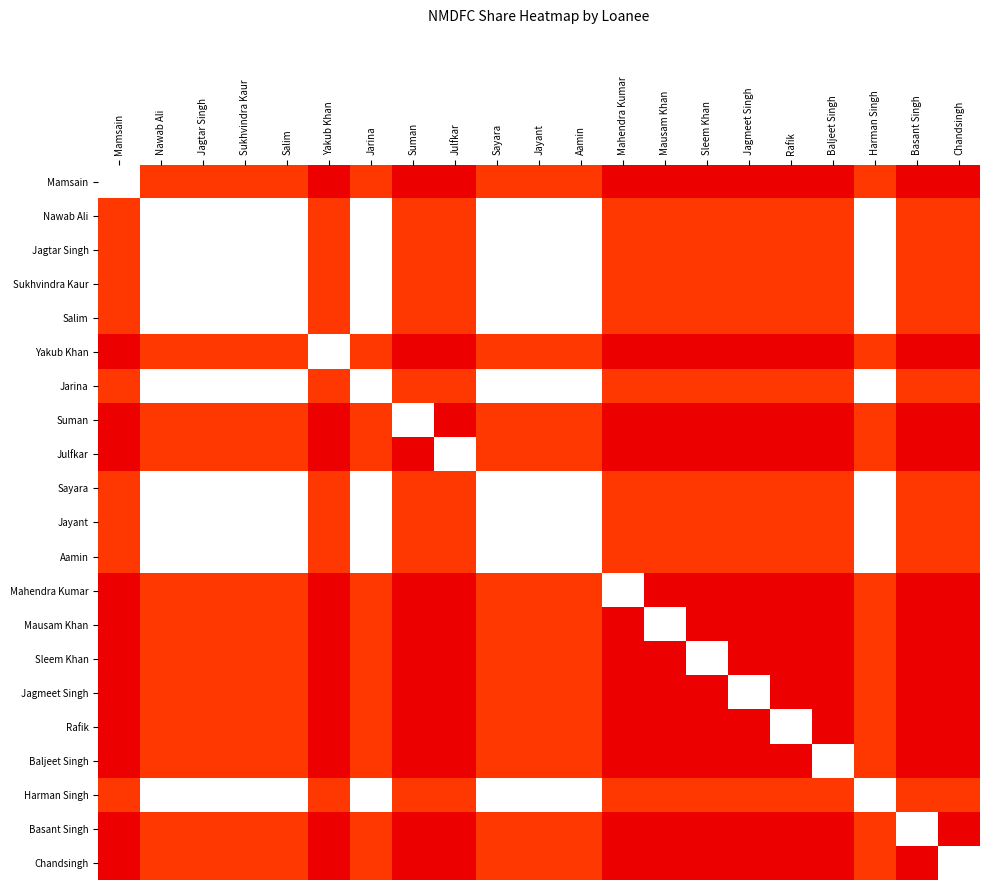

Reading left to right, extract all data points from this chart.

Mamsain: Mamsain=1.0	Nawab Ali=0.5	Jagtar Singh=0.5	Sukhvindra Kaur=0.5	Salim=0.5	Yakub Khan=0.2	Jarina=0.5	Suman=0.2	Julfkar=0.2	Sayara=0.5	Jayant=0.5	Aamin=0.5	Mahendra Kumar=0.2	Mausam Khan=0.2	Sleem Khan=0.2	Jagmeet Singh=0.2	Rafik=0.2	Baljeet Singh=0.2	Harman Singh=0.5	Basant Singh=0.2	Chandsingh=0.2
Nawab Ali: Mamsain=0.5	Nawab Ali=1.0	Jagtar Singh=1.0	Sukhvindra Kaur=1.0	Salim=1.0	Yakub Khan=0.5	Jarina=1.0	Suman=0.5	Julfkar=0.5	Sayara=1.0	Jayant=1.0	Aamin=1.0	Mahendra Kumar=0.5	Mausam Khan=0.5	Sleem Khan=0.5	Jagmeet Singh=0.5	Rafik=0.5	Baljeet Singh=0.5	Harman Singh=1.0	Basant Singh=0.5	Chandsingh=0.5
Jagtar Singh: Mamsain=0.5	Nawab Ali=1.0	Jagtar Singh=1.0	Sukhvindra Kaur=1.0	Salim=1.0	Yakub Khan=0.5	Jarina=1.0	Suman=0.5	Julfkar=0.5	Sayara=1.0	Jayant=1.0	Aamin=1.0	Mahendra Kumar=0.5	Mausam Khan=0.5	Sleem Khan=0.5	Jagmeet Singh=0.5	Rafik=0.5	Baljeet Singh=0.5	Harman Singh=1.0	Basant Singh=0.5	Chandsingh=0.5
Sukhvindra Kaur: Mamsain=0.5	Nawab Ali=1.0	Jagtar Singh=1.0	Sukhvindra Kaur=1.0	Salim=1.0	Yakub Khan=0.5	Jarina=1.0	Suman=0.5	Julfkar=0.5	Sayara=1.0	Jayant=1.0	Aamin=1.0	Mahendra Kumar=0.5	Mausam Khan=0.5	Sleem Khan=0.5	Jagmeet Singh=0.5	Rafik=0.5	Baljeet Singh=0.5	Harman Singh=1.0	Basant Singh=0.5	Chandsingh=0.5
Salim: Mamsain=0.5	Nawab Ali=1.0	Jagtar Singh=1.0	Sukhvindra Kaur=1.0	Salim=1.0	Yakub Khan=0.5	Jarina=1.0	Suman=0.5	Julfkar=0.5	Sayara=1.0	Jayant=1.0	Aamin=1.0	Mahendra Kumar=0.5	Mausam Khan=0.5	Sleem Khan=0.5	Jagmeet Singh=0.5	Rafik=0.5	Baljeet Singh=0.5	Harman Singh=1.0	Basant Singh=0.5	Chandsingh=0.5
Yakub Khan: Mamsain=0.2	Nawab Ali=0.5	Jagtar Singh=0.5	Sukhvindra Kaur=0.5	Salim=0.5	Yakub Khan=1.0	Jarina=0.5	Suman=0.2	Julfkar=0.2	Sayara=0.5	Jayant=0.5	Aamin=0.5	Mahendra Kumar=0.2	Mausam Khan=0.2	Sleem Khan=0.2	Jagmeet Singh=0.2	Rafik=0.2	Baljeet Singh=0.2	Harman Singh=0.5	Basant Singh=0.2	Chandsingh=0.2
Jarina: Mamsain=0.5	Nawab Ali=1.0	Jagtar Singh=1.0	Sukhvindra Kaur=1.0	Salim=1.0	Yakub Khan=0.5	Jarina=1.0	Suman=0.5	Julfkar=0.5	Sayara=1.0	Jayant=1.0	Aamin=1.0	Mahendra Kumar=0.5	Mausam Khan=0.5	Sleem Khan=0.5	Jagmeet Singh=0.5	Rafik=0.5	Baljeet Singh=0.5	Harman Singh=1.0	Basant Singh=0.5	Chandsingh=0.5
Suman: Mamsain=0.2	Nawab Ali=0.5	Jagtar Singh=0.5	Sukhvindra Kaur=0.5	Salim=0.5	Yakub Khan=0.2	Jarina=0.5	Suman=1.0	Julfkar=0.2	Sayara=0.5	Jayant=0.5	Aamin=0.5	Mahendra Kumar=0.2	Mausam Khan=0.2	Sleem Khan=0.2	Jagmeet Singh=0.2	Rafik=0.2	Baljeet Singh=0.2	Harman Singh=0.5	Basant Singh=0.2	Chandsingh=0.2
Julfkar: Mamsain=0.2	Nawab Ali=0.5	Jagtar Singh=0.5	Sukhvindra Kaur=0.5	Salim=0.5	Yakub Khan=0.2	Jarina=0.5	Suman=0.2	Julfkar=1.0	Sayara=0.5	Jayant=0.5	Aamin=0.5	Mahendra Kumar=0.2	Mausam Khan=0.2	Sleem Khan=0.2	Jagmeet Singh=0.2	Rafik=0.2	Baljeet Singh=0.2	Harman Singh=0.5	Basant Singh=0.2	Chandsingh=0.2
Sayara: Mamsain=0.5	Nawab Ali=1.0	Jagtar Singh=1.0	Sukhvindra Kaur=1.0	Salim=1.0	Yakub Khan=0.5	Jarina=1.0	Suman=0.5	Julfkar=0.5	Sayara=1.0	Jayant=1.0	Aamin=1.0	Mahendra Kumar=0.5	Mausam Khan=0.5	Sleem Khan=0.5	Jagmeet Singh=0.5	Rafik=0.5	Baljeet Singh=0.5	Harman Singh=1.0	Basant Singh=0.5	Chandsingh=0.5
Jayant: Mamsain=0.5	Nawab Ali=1.0	Jagtar Singh=1.0	Sukhvindra Kaur=1.0	Salim=1.0	Yakub Khan=0.5	Jarina=1.0	Suman=0.5	Julfkar=0.5	Sayara=1.0	Jayant=1.0	Aamin=1.0	Mahendra Kumar=0.5	Mausam Khan=0.5	Sleem Khan=0.5	Jagmeet Singh=0.5	Rafik=0.5	Baljeet Singh=0.5	Harman Singh=1.0	Basant Singh=0.5	Chandsingh=0.5
Aamin: Mamsain=0.5	Nawab Ali=1.0	Jagtar Singh=1.0	Sukhvindra Kaur=1.0	Salim=1.0	Yakub Khan=0.5	Jarina=1.0	Suman=0.5	Julfkar=0.5	Sayara=1.0	Jayant=1.0	Aamin=1.0	Mahendra Kumar=0.5	Mausam Khan=0.5	Sleem Khan=0.5	Jagmeet Singh=0.5	Rafik=0.5	Baljeet Singh=0.5	Harman Singh=1.0	Basant Singh=0.5	Chandsingh=0.5
Mahendra Kumar: Mamsain=0.2	Nawab Ali=0.5	Jagtar Singh=0.5	Sukhvindra Kaur=0.5	Salim=0.5	Yakub Khan=0.2	Jarina=0.5	Suman=0.2	Julfkar=0.2	Sayara=0.5	Jayant=0.5	Aamin=0.5	Mahendra Kumar=1.0	Mausam Khan=0.2	Sleem Khan=0.2	Jagmeet Singh=0.2	Rafik=0.2	Baljeet Singh=0.2	Harman Singh=0.5	Basant Singh=0.2	Chandsingh=0.2
Mausam Khan: Mamsain=0.2	Nawab Ali=0.5	Jagtar Singh=0.5	Sukhvindra Kaur=0.5	Salim=0.5	Yakub Khan=0.2	Jarina=0.5	Suman=0.2	Julfkar=0.2	Sayara=0.5	Jayant=0.5	Aamin=0.5	Mahendra Kumar=0.2	Mausam Khan=1.0	Sleem Khan=0.2	Jagmeet Singh=0.2	Rafik=0.2	Baljeet Singh=0.2	Harman Singh=0.5	Basant Singh=0.2	Chandsingh=0.2
Sleem Khan: Mamsain=0.2	Nawab Ali=0.5	Jagtar Singh=0.5	Sukhvindra Kaur=0.5	Salim=0.5	Yakub Khan=0.2	Jarina=0.5	Suman=0.2	Julfkar=0.2	Sayara=0.5	Jayant=0.5	Aamin=0.5	Mahendra Kumar=0.2	Mausam Khan=0.2	Sleem Khan=1.0	Jagmeet Singh=0.2	Rafik=0.2	Baljeet Singh=0.2	Harman Singh=0.5	Basant Singh=0.2	Chandsingh=0.2
Jagmeet Singh: Mamsain=0.2	Nawab Ali=0.5	Jagtar Singh=0.5	Sukhvindra Kaur=0.5	Salim=0.5	Yakub Khan=0.2	Jarina=0.5	Suman=0.2	Julfkar=0.2	Sayara=0.5	Jayant=0.5	Aamin=0.5	Mahendra Kumar=0.2	Mausam Khan=0.2	Sleem Khan=0.2	Jagmeet Singh=1.0	Rafik=0.2	Baljeet Singh=0.2	Harman Singh=0.5	Basant Singh=0.2	Chandsingh=0.2
Rafik: Mamsain=0.2	Nawab Ali=0.5	Jagtar Singh=0.5	Sukhvindra Kaur=0.5	Salim=0.5	Yakub Khan=0.2	Jarina=0.5	Suman=0.2	Julfkar=0.2	Sayara=0.5	Jayant=0.5	Aamin=0.5	Mahendra Kumar=0.2	Mausam Khan=0.2	Sleem Khan=0.2	Jagmeet Singh=0.2	Rafik=1.0	Baljeet Singh=0.2	Harman Singh=0.5	Basant Singh=0.2	Chandsingh=0.2
Baljeet Singh: Mamsain=0.2	Nawab Ali=0.5	Jagtar Singh=0.5	Sukhvindra Kaur=0.5	Salim=0.5	Yakub Khan=0.2	Jarina=0.5	Suman=0.2	Julfkar=0.2	Sayara=0.5	Jayant=0.5	Aamin=0.5	Mahendra Kumar=0.2	Mausam Khan=0.2	Sleem Khan=0.2	Jagmeet Singh=0.2	Rafik=0.2	Baljeet Singh=1.0	Harman Singh=0.5	Basant Singh=0.2	Chandsingh=0.2
Harman Singh: Mamsain=0.5	Nawab Ali=1.0	Jagtar Singh=1.0	Sukhvindra Kaur=1.0	Salim=1.0	Yakub Khan=0.5	Jarina=1.0	Suman=0.5	Julfkar=0.5	Sayara=1.0	Jayant=1.0	Aamin=1.0	Mahendra Kumar=0.5	Mausam Khan=0.5	Sleem Khan=0.5	Jagmeet Singh=0.5	Rafik=0.5	Baljeet Singh=0.5	Harman Singh=1.0	Basant Singh=0.5	Chandsingh=0.5
Basant Singh: Mamsain=0.2	Nawab Ali=0.5	Jagtar Singh=0.5	Sukhvindra Kaur=0.5	Salim=0.5	Yakub Khan=0.2	Jarina=0.5	Suman=0.2	Julfkar=0.2	Sayara=0.5	Jayant=0.5	Aamin=0.5	Mahendra Kumar=0.2	Mausam Khan=0.2	Sleem Khan=0.2	Jagmeet Singh=0.2	Rafik=0.2	Baljeet Singh=0.2	Harman Singh=0.5	Basant Singh=1.0	Chandsingh=0.2
Chandsingh: Mamsain=0.2	Nawab Ali=0.5	Jagtar Singh=0.5	Sukhvindra Kaur=0.5	Salim=0.5	Yakub Khan=0.2	Jarina=0.5	Suman=0.2	Julfkar=0.2	Sayara=0.5	Jayant=0.5	Aamin=0.5	Mahendra Kumar=0.2	Mausam Khan=0.2	Sleem Khan=0.2	Jagmeet Singh=0.2	Rafik=0.2	Baljeet Singh=0.2	Harman Singh=0.5	Basant Singh=0.2	Chandsingh=1.0